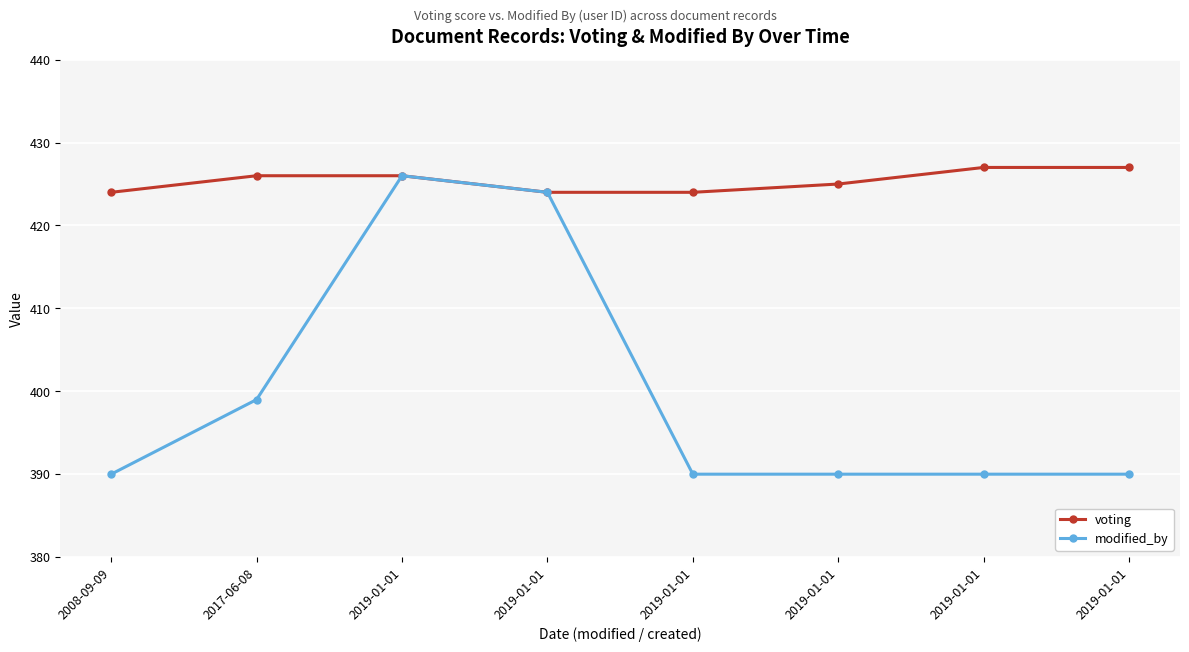

What are all the series names shown in the legend?

voting, modified_by